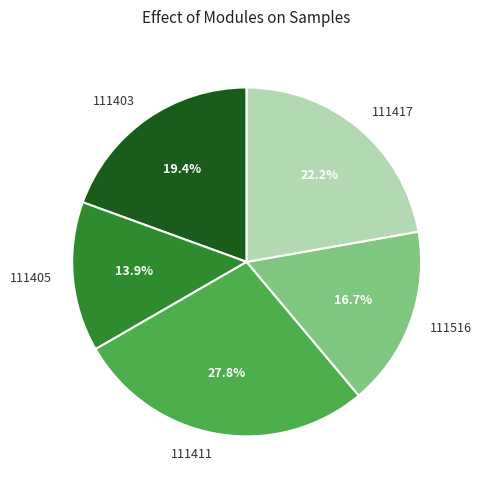

What percentage do 111516 and 111403 together represent?

36.1%